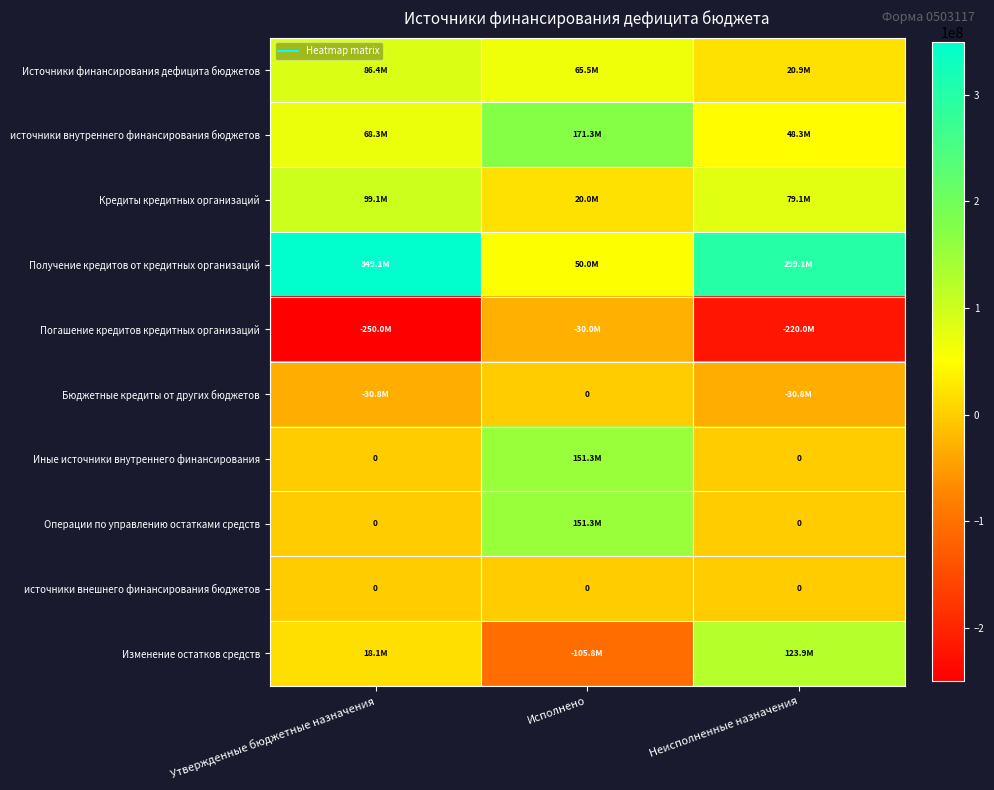

List the labels in order of Источники финансирования дефицита бюджетов value, smallest first.

Неисполненные назначения, Исполнено, Утвержденные бюджетные назначения